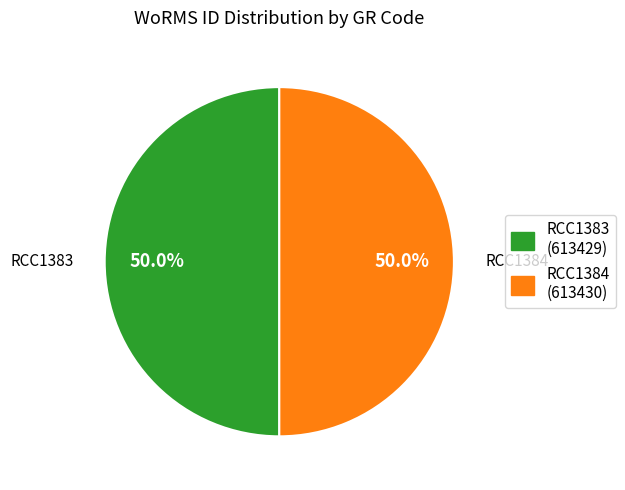

To the nearest percent, what percentage of the pie is RCC1383?

50%